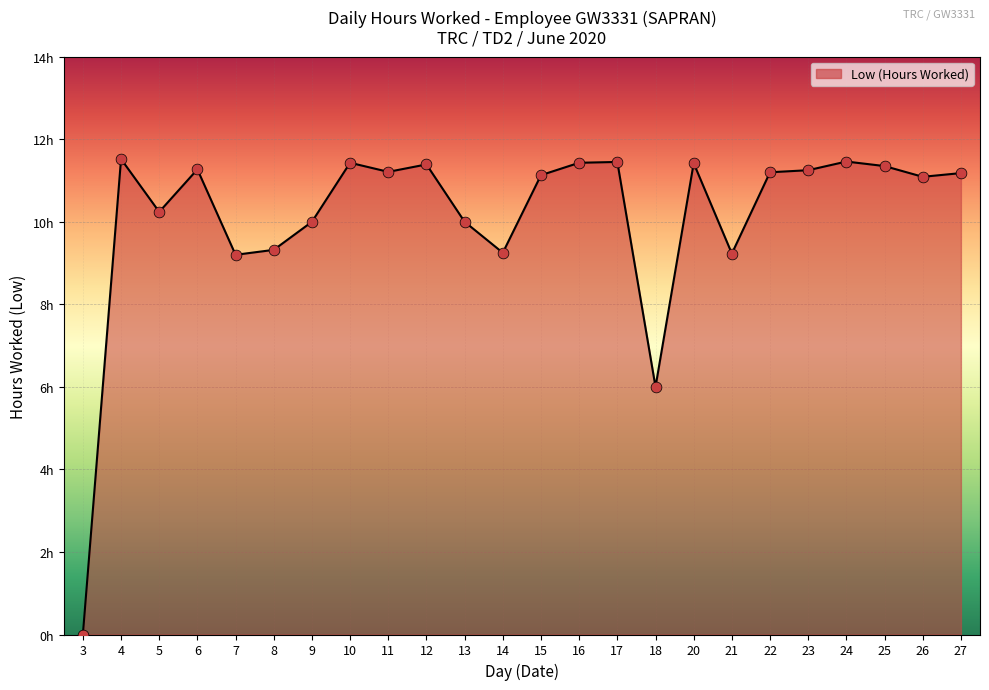

Does the chart have visible grid lines?

Yes